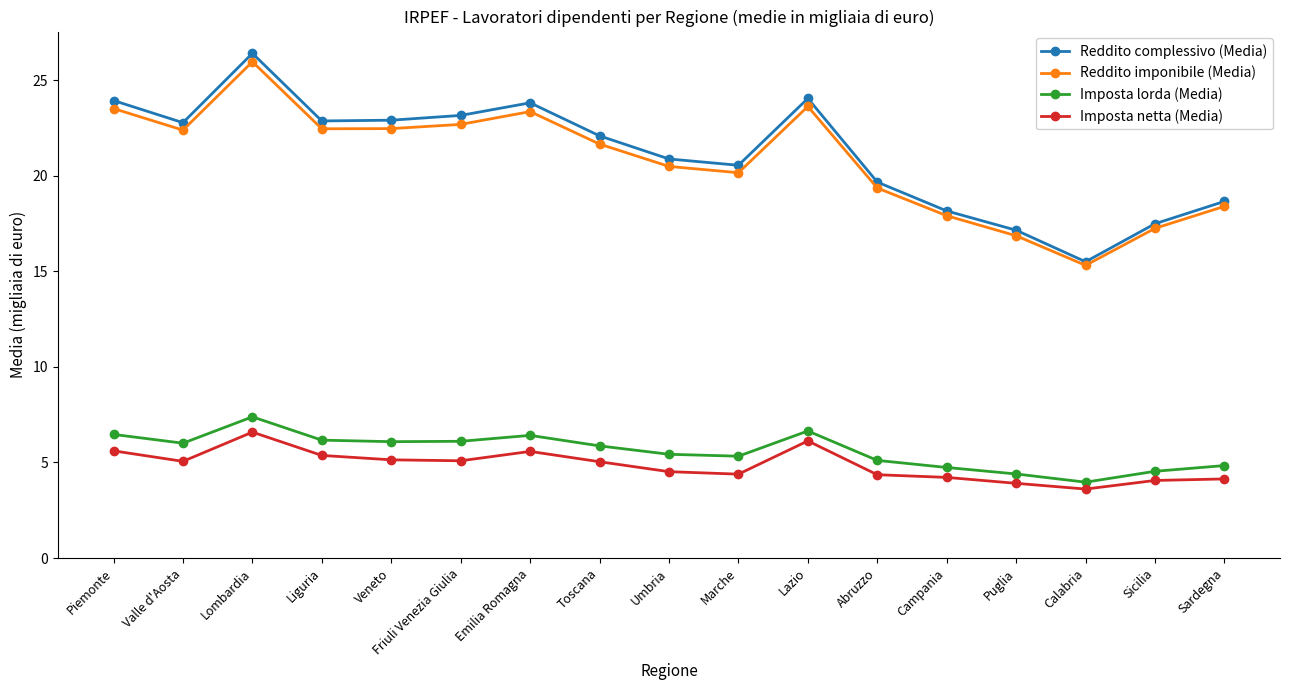

What is the smallest value displayed?

3.6